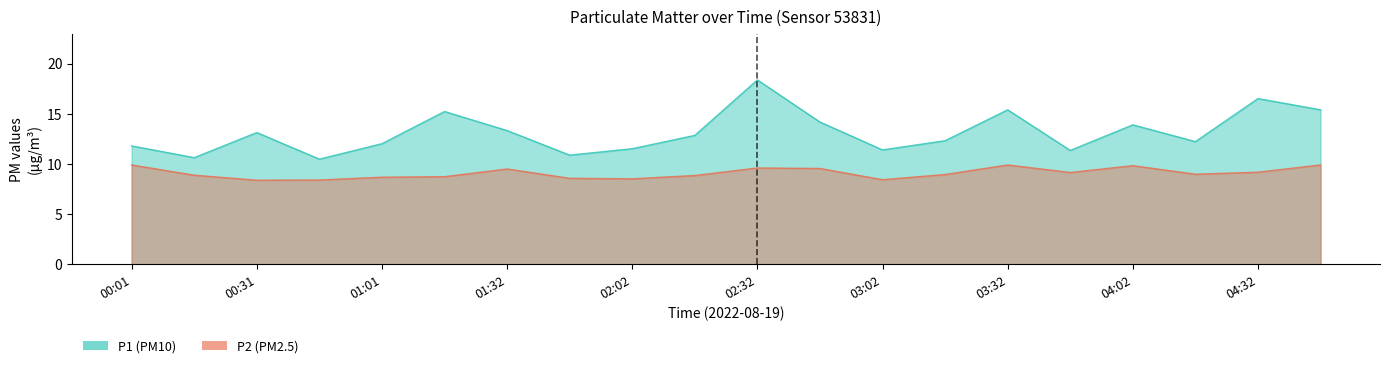

List the series in order of their peak value, lowest first.

P2, P1